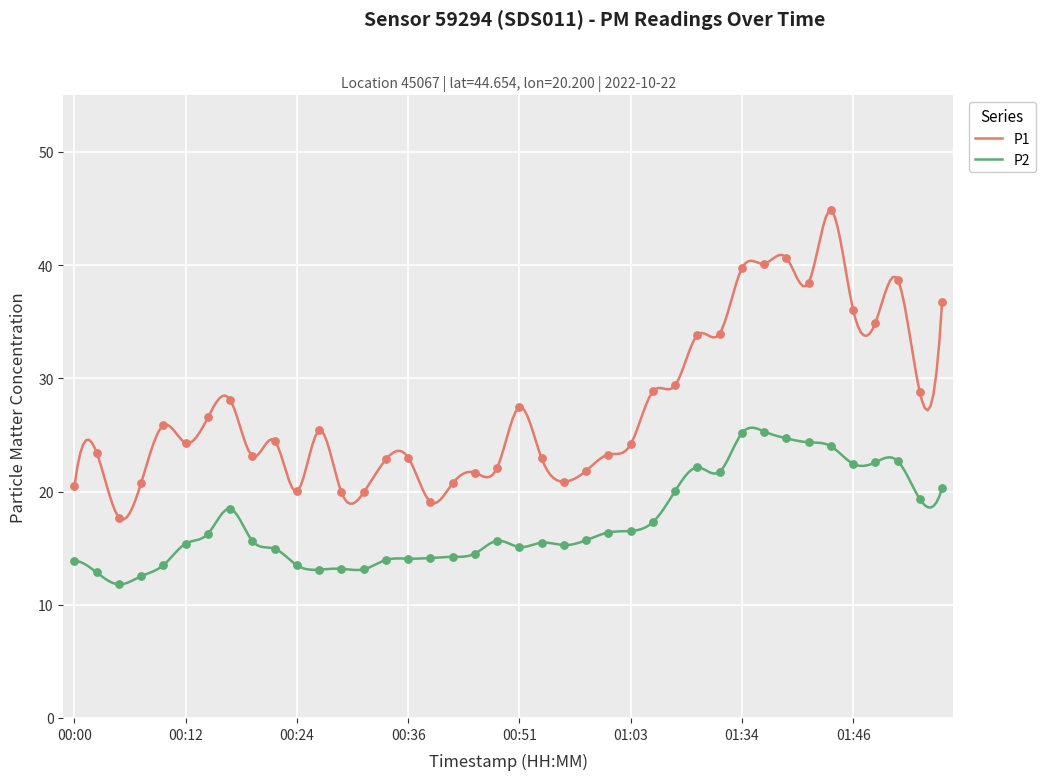

At which category is the sum across all series the highest?

01:44